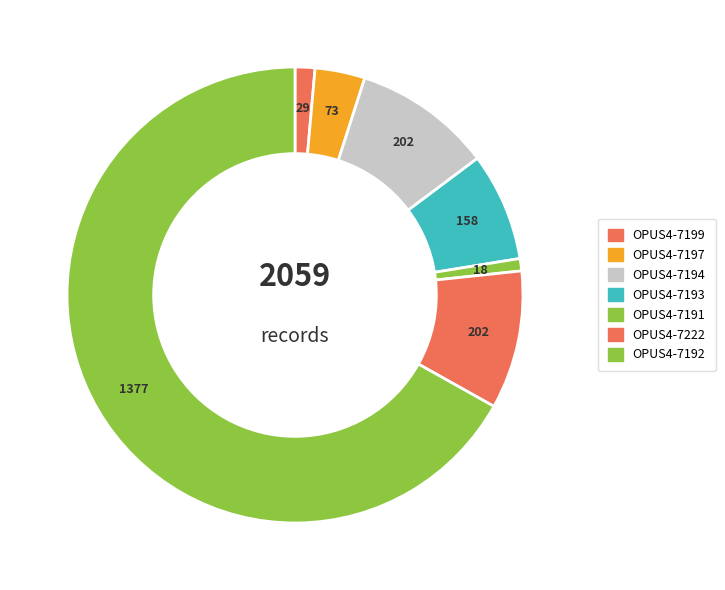

Which slice represents more than half of the pie?

OPUS4-7192